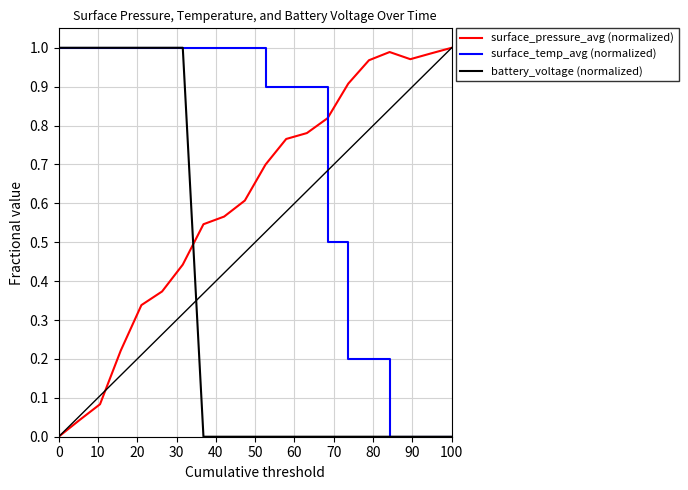

How many lines are shown in the chart?

3